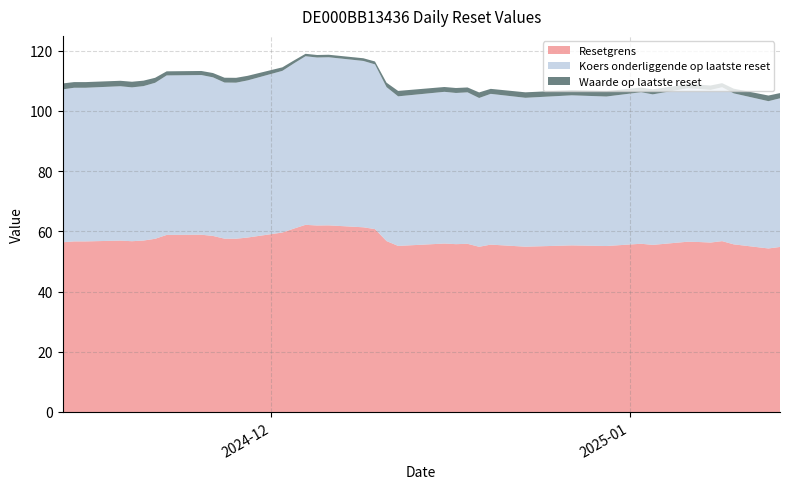

Reading left to right, extract all data points from this chart.

Resetgrens: 56.3	56.6	56.6	56.9	56.7	56.9	57.5	58.8	58.9	58.5	57.5	57.5	57.9	59.6	60.9	62.1	61.9	62.0	61.3	60.7	56.7	55.1	55.9	55.7	55.8	54.8	55.6	54.9	55.3	55.1	55.9	55.5	56.5	56.4	56.3	56.7	55.7	54.3	54.8
Koers onderliggende op laatste reset: 50.8	51.0	51.0	51.3	51.1	51.3	51.8	53.0	53.0	52.7	51.8	51.8	52.2	53.7	54.9	56.0	55.8	55.8	55.2	54.7	51.1	49.7	50.4	50.2	50.3	49.4	50.1	49.4	49.8	49.6	50.3	50.0	50.9	50.8	50.7	51.1	50.1	48.9	49.4
Waarde op laatste reset: 2.0	1.9	1.9	1.8	1.9	1.8	1.7	1.4	1.4	1.4	1.6	1.6	1.5	1.2	1.0	0.8	0.8	0.8	0.9	1.0	1.5	1.8	1.6	1.6	1.6	1.9	1.7	1.8	1.7	1.8	1.6	1.6	1.4	1.4	1.5	1.4	1.6	1.9	1.7